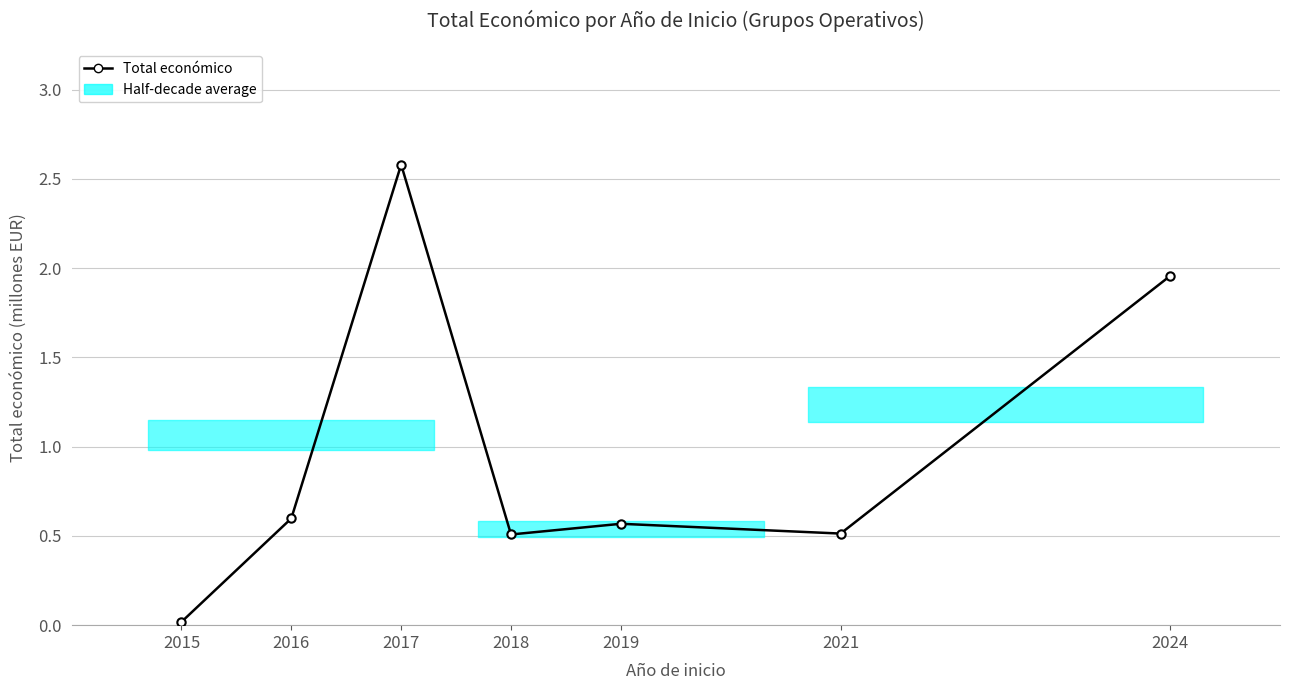

How many points are higher than both their immediate neighbors (excluding endpoints)?

2